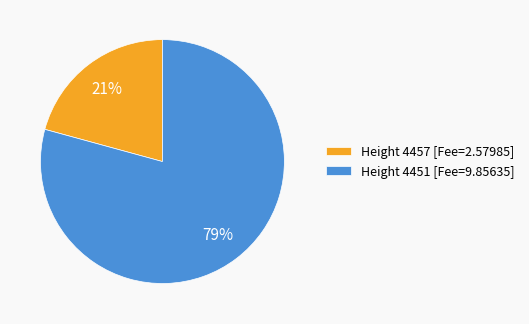

Between Height 4457 [Fee=2.57985] and Height 4451 [Fee=9.85635], which is larger?

Height 4451 [Fee=9.85635]